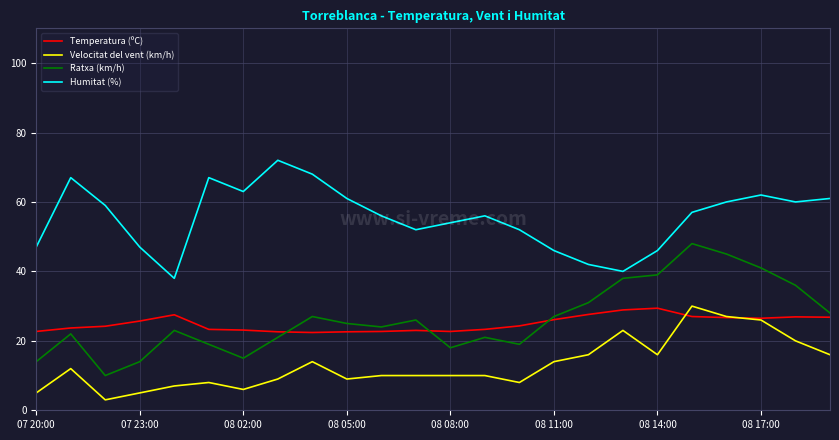

Which series has the largest total across all categories?

Humitat (%)